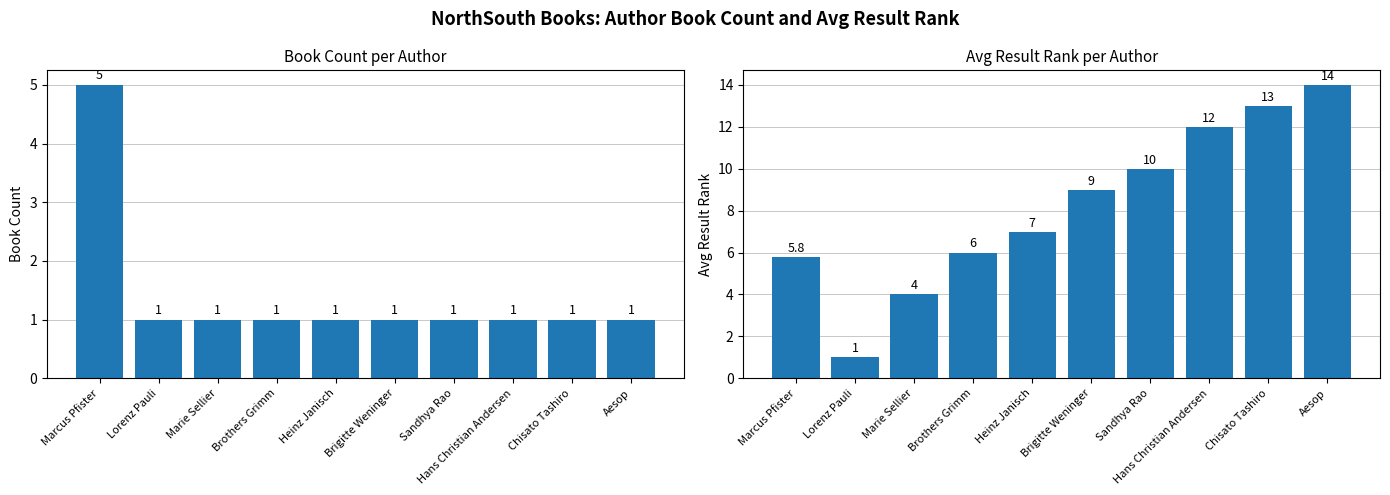

At which label is Book Count closest to 3?

Marcus Pfister